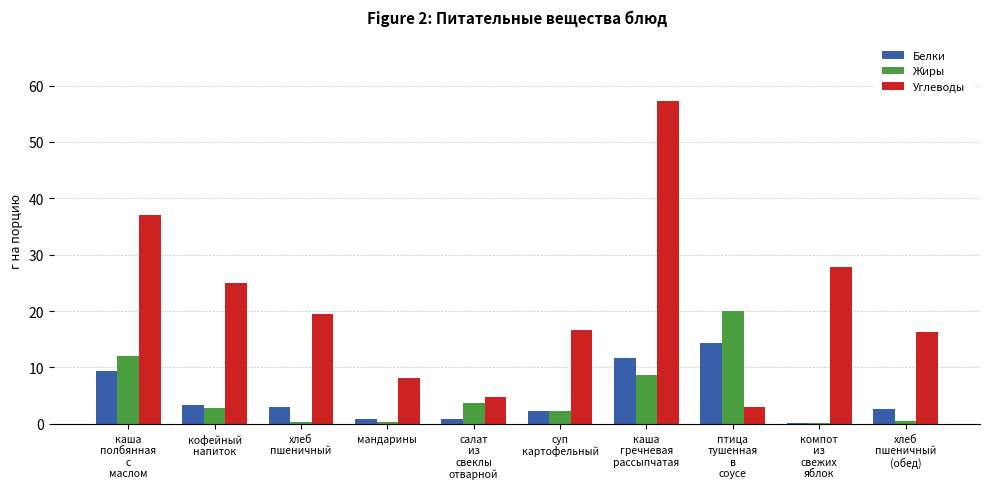

Where is Жиры nearest to the value 10?

каша
гречневая
рассыпчатая